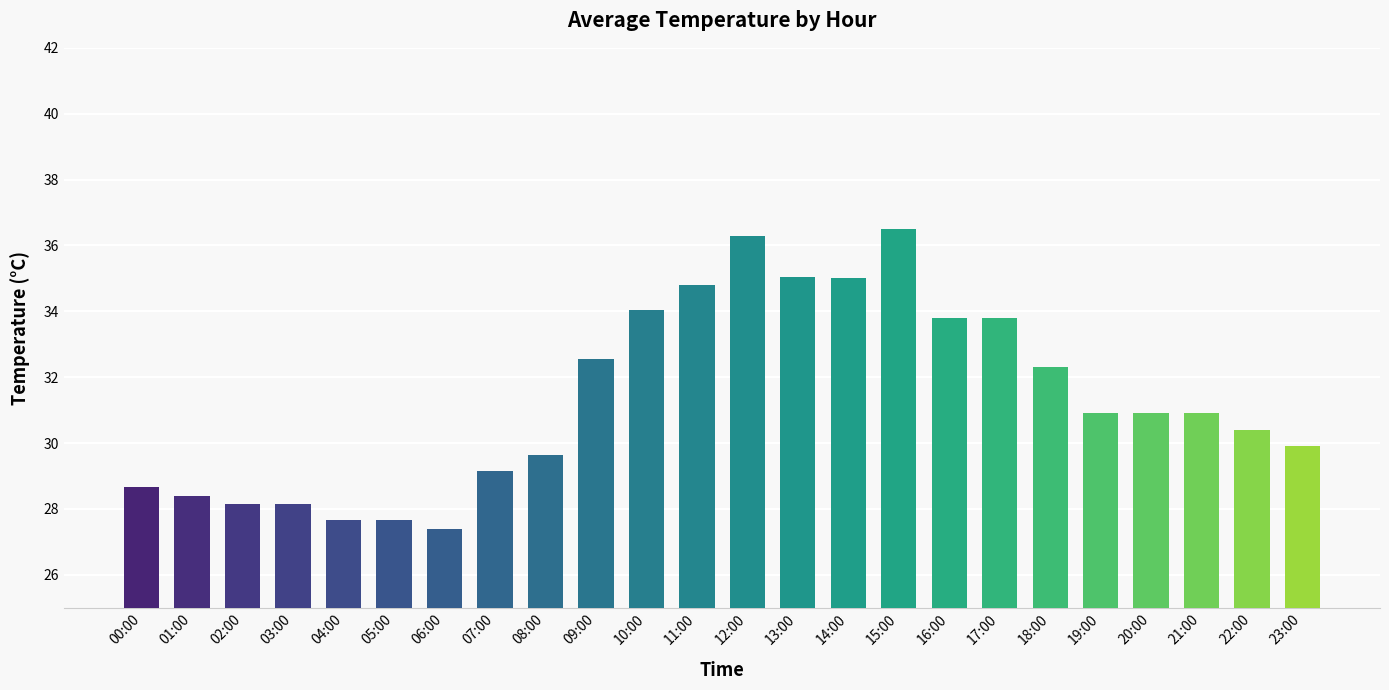

Approximately how many times larger is the value at 07:00 compared to 22:00?

1.0